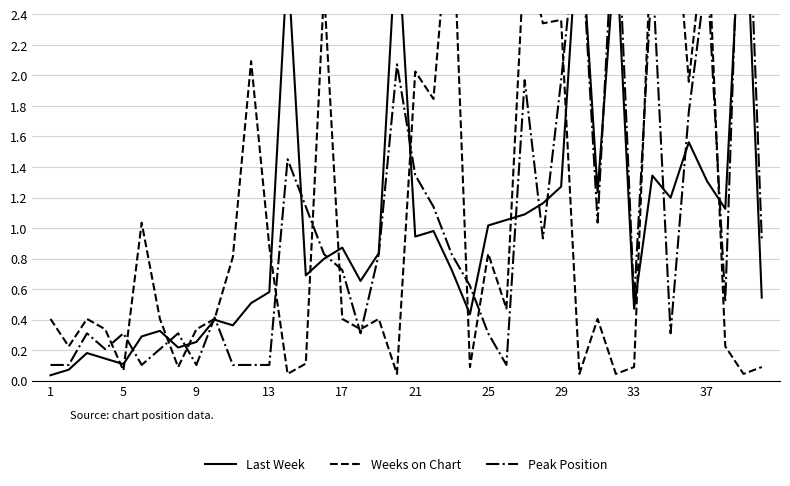

What is the sum of all Peak Position values?

40.0